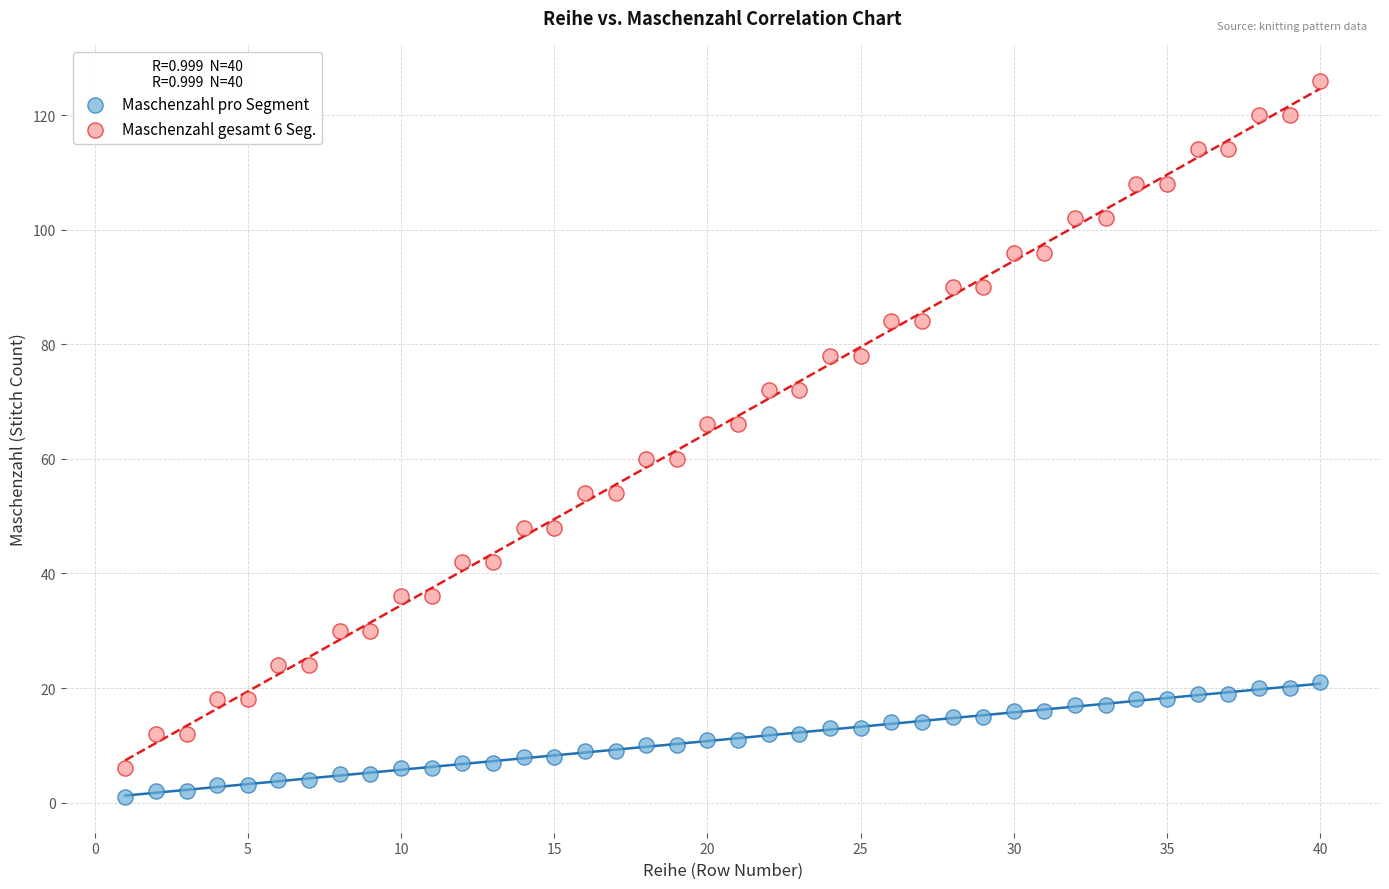

Across all data points, what is the range of Y values (max minus min)?

125